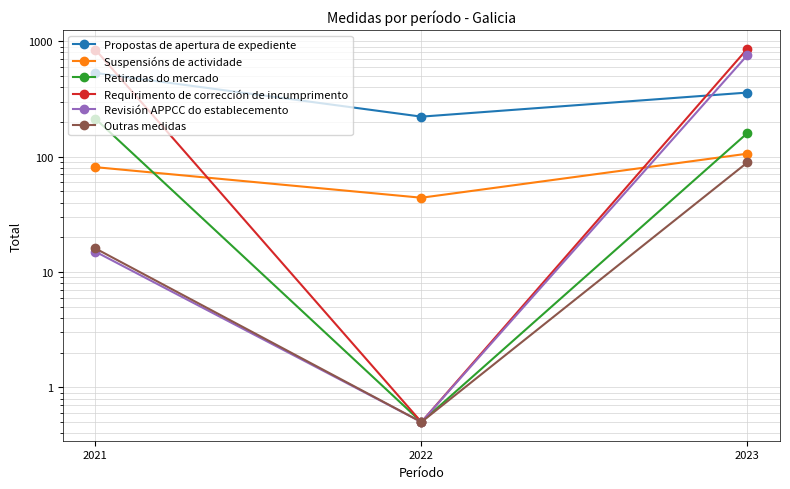

What is the difference between the maximum and second lowest values in the Propostas de apertura de expediente series?

172.0